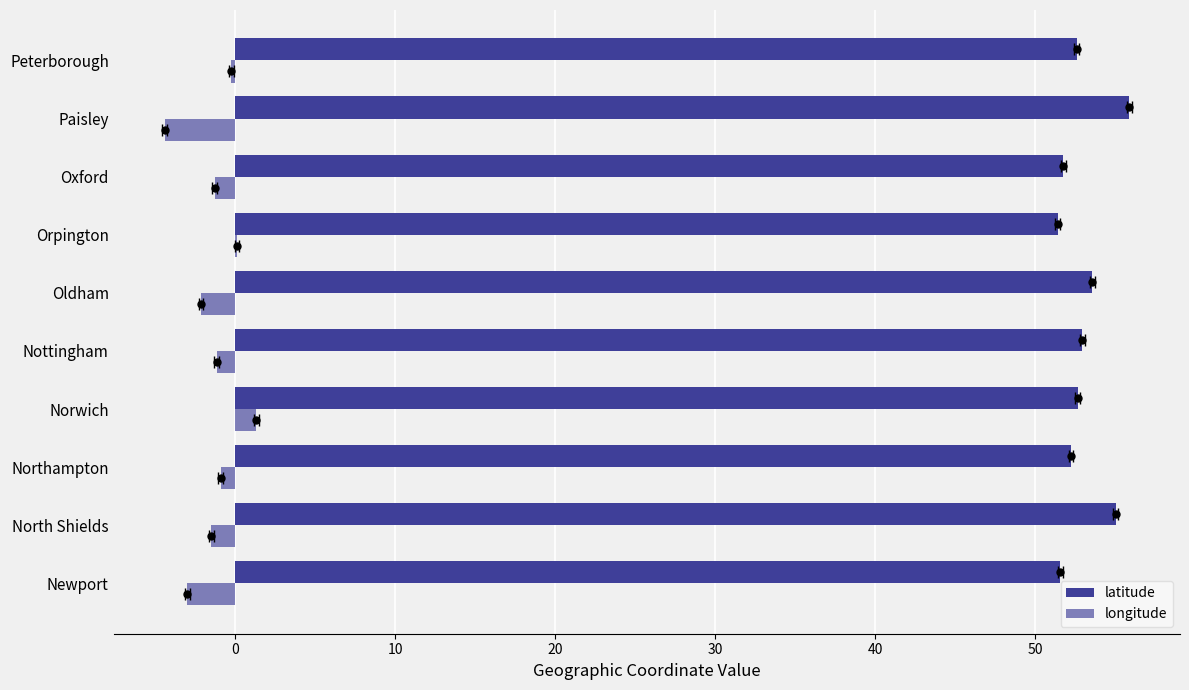

At how many categories does at least one series exceed 30?

10